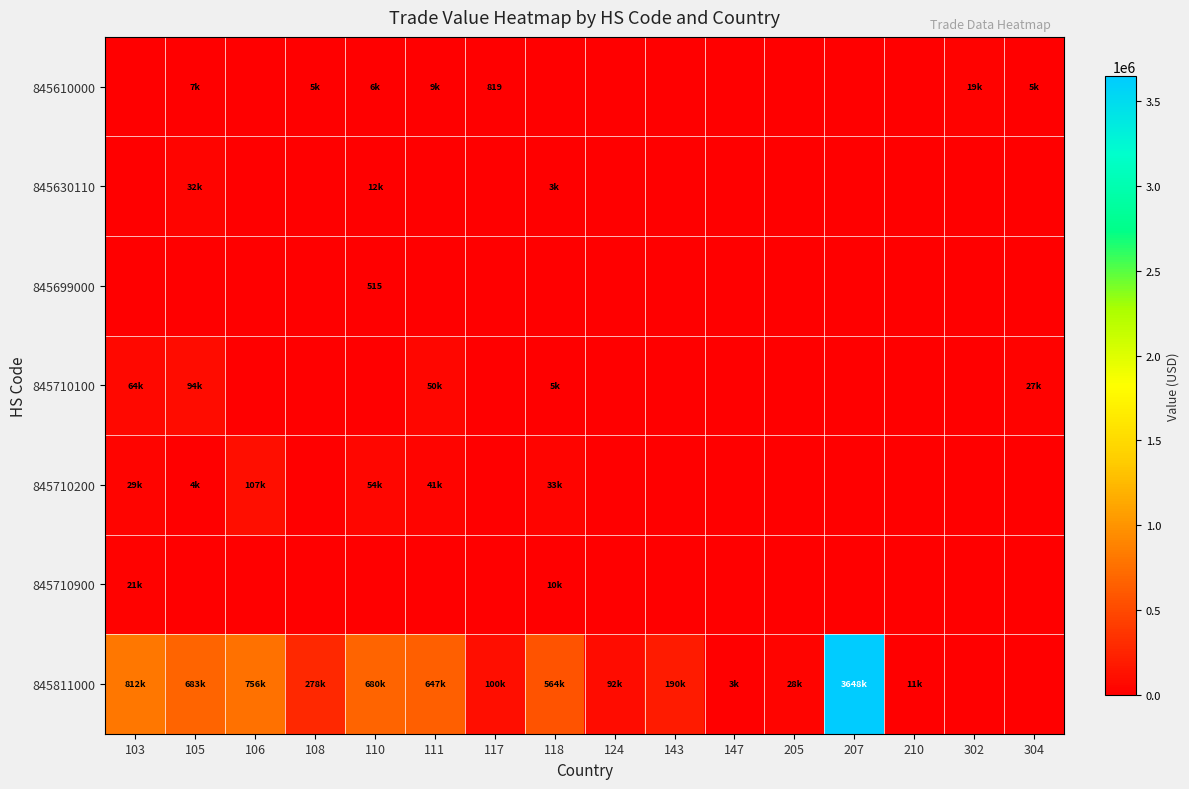

At which category does the chart reach its minimum across all series?

103